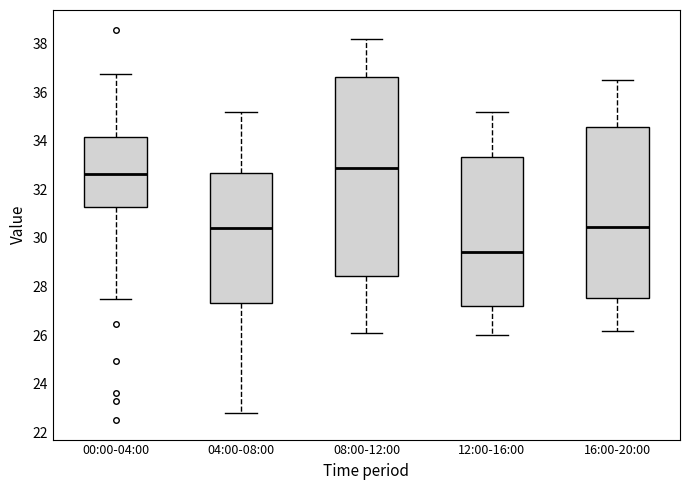

Comparing the boxes themselves (not the whiskers), which one is the tallest?

08:00-12:00